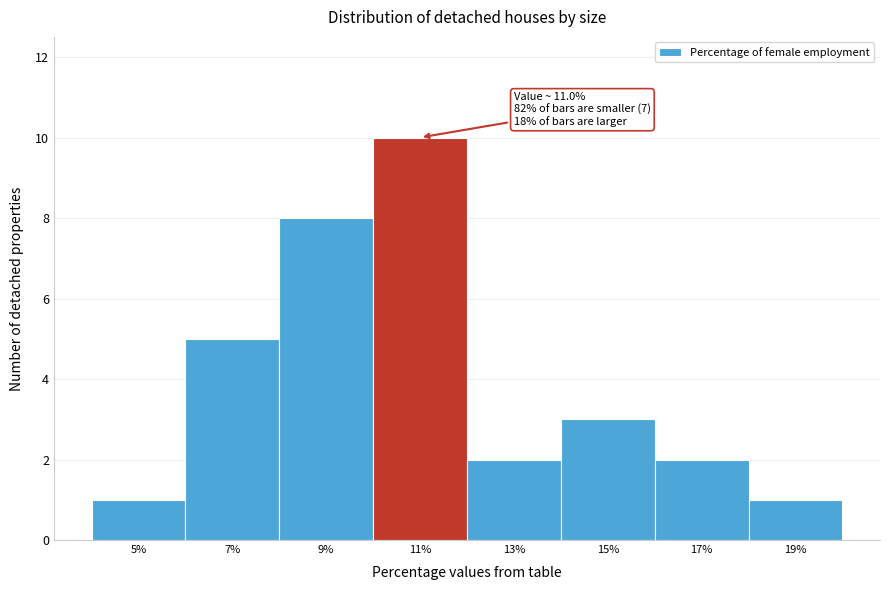

Reading right to left, what are all the values shown in this chart?

1	2	3	2	10	8	5	1